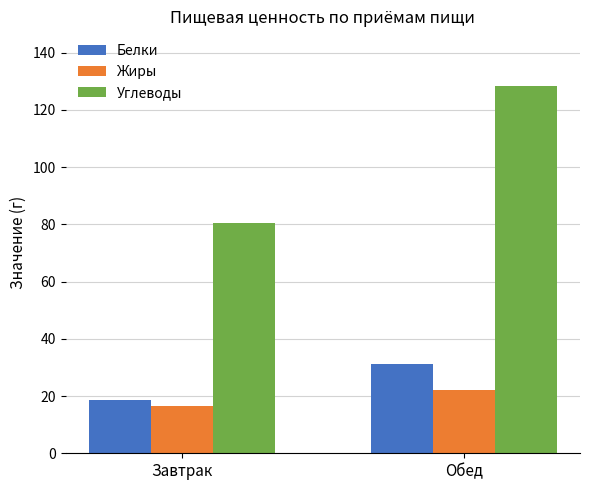

What is the value of the Жиры bar at the 1st from the left?

16.7